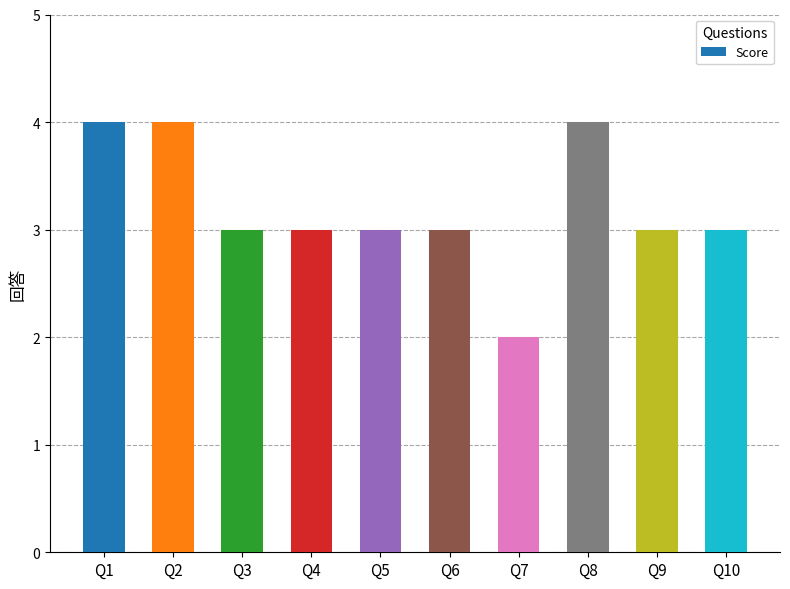

Between Q5 and Q8, which is larger?

Q8